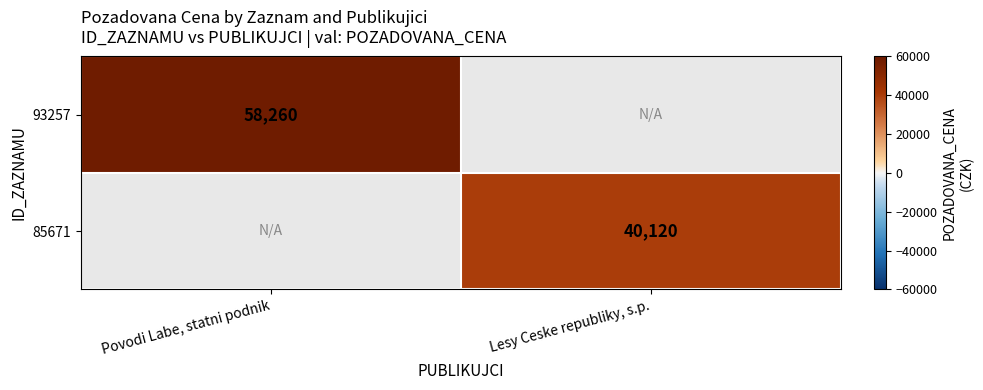

The value of 93257 at Povodi Labe, statni podnik is 23209. True or false?

False